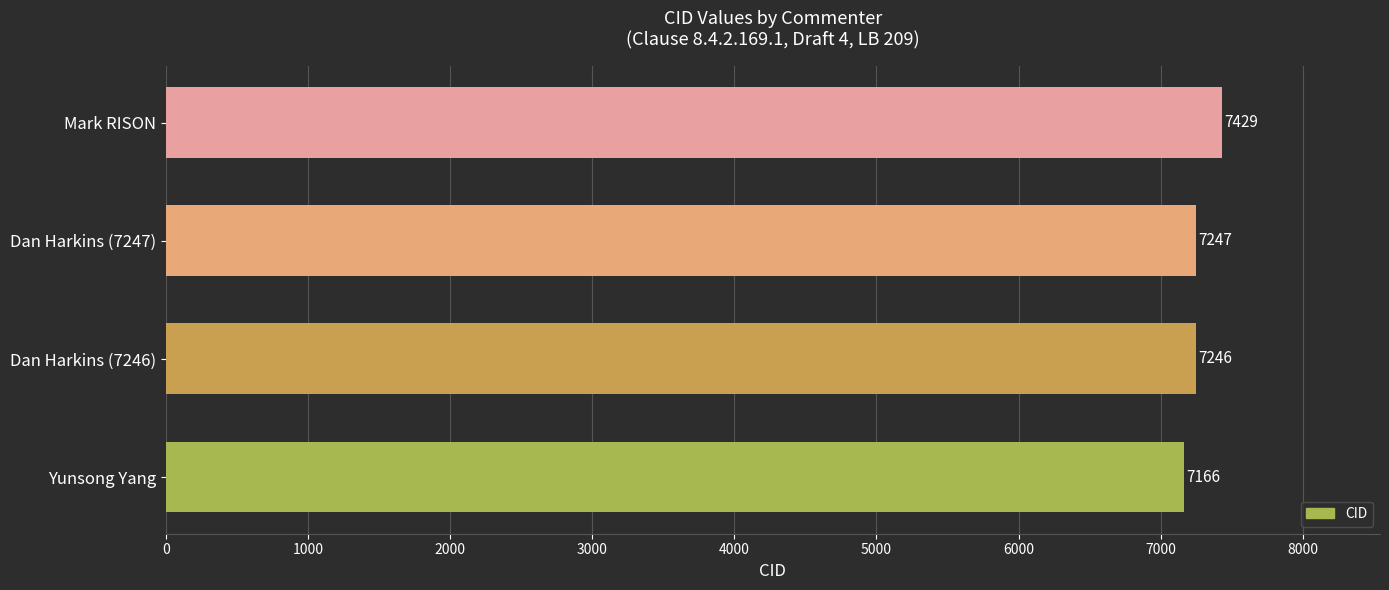

What is the maximum value shown in the chart?

7429